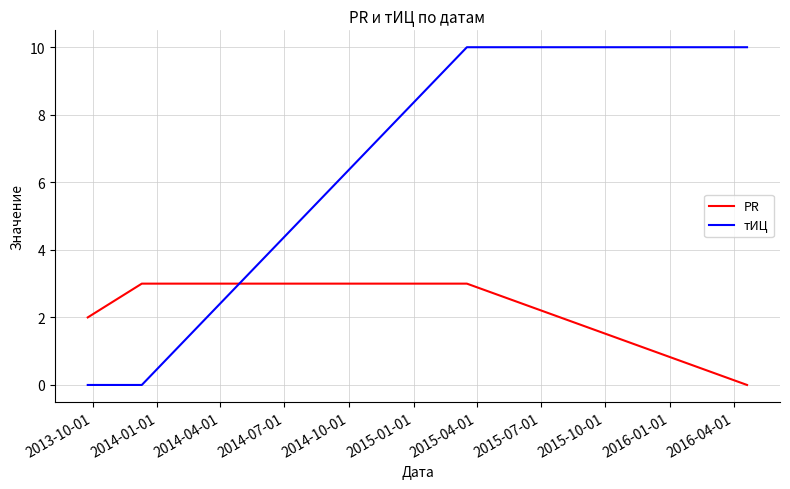

How many intersections are there between тИЦ and PR?

1